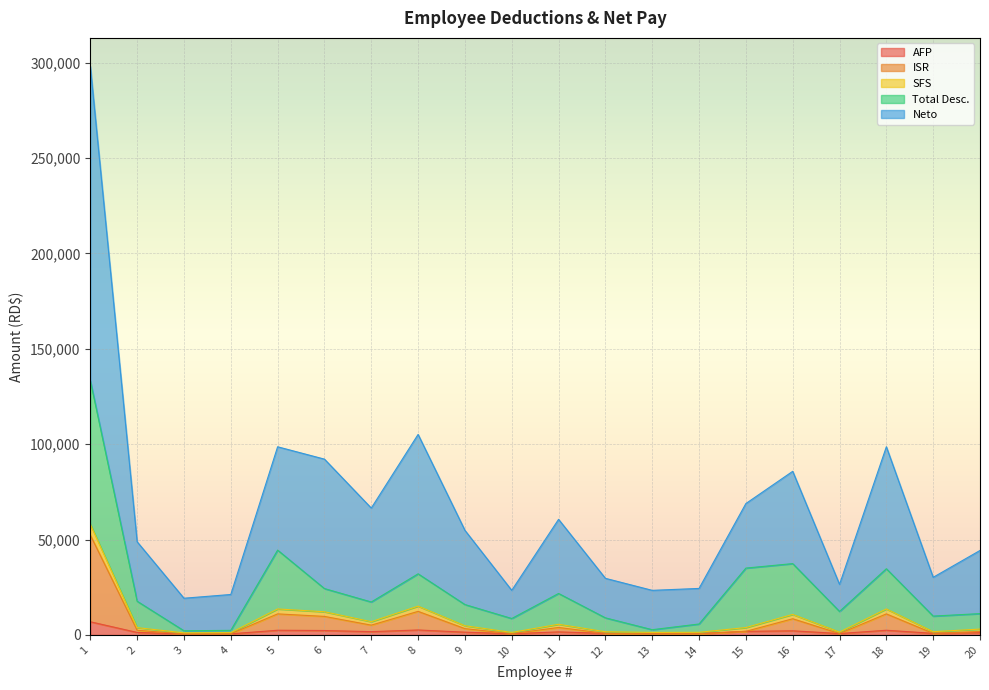

What is the difference between the ISR values at 19 and 4?

244.0